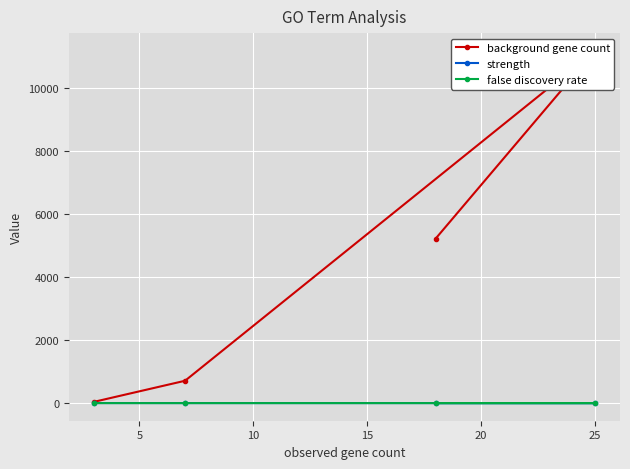

What are all the series names shown in the legend?

background gene count, strength, false discovery rate